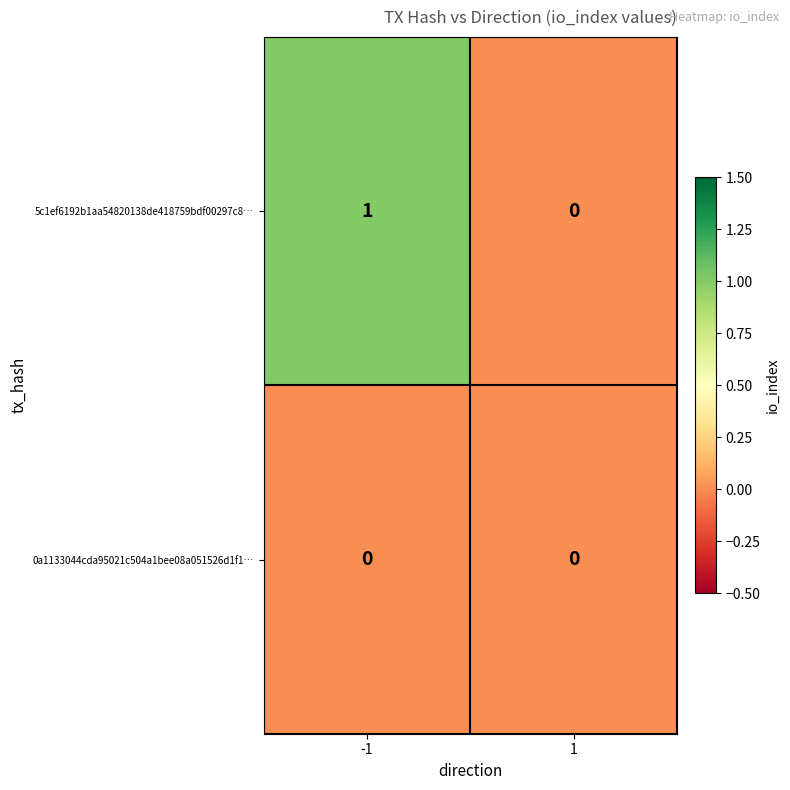

At which category is the sum across all series the highest?

-1